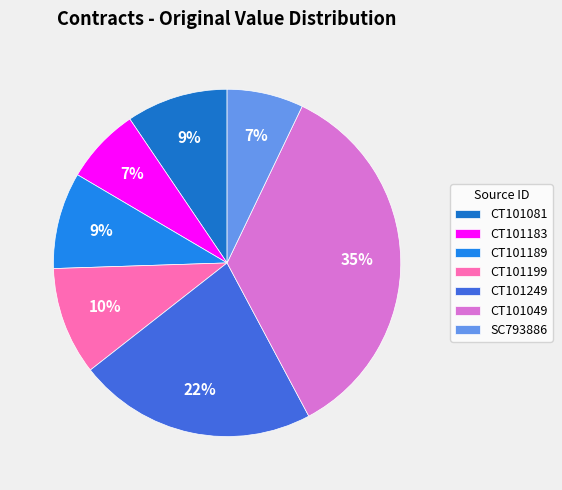

Which category has the biggest portion of the pie?

CT101049